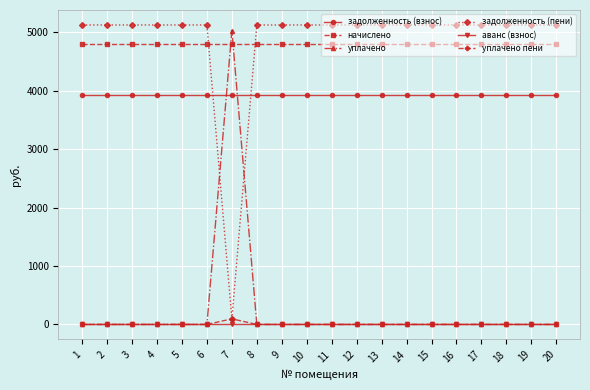

True or false: уплачено пени and задолженность (взнос) intersect in this chart.

False